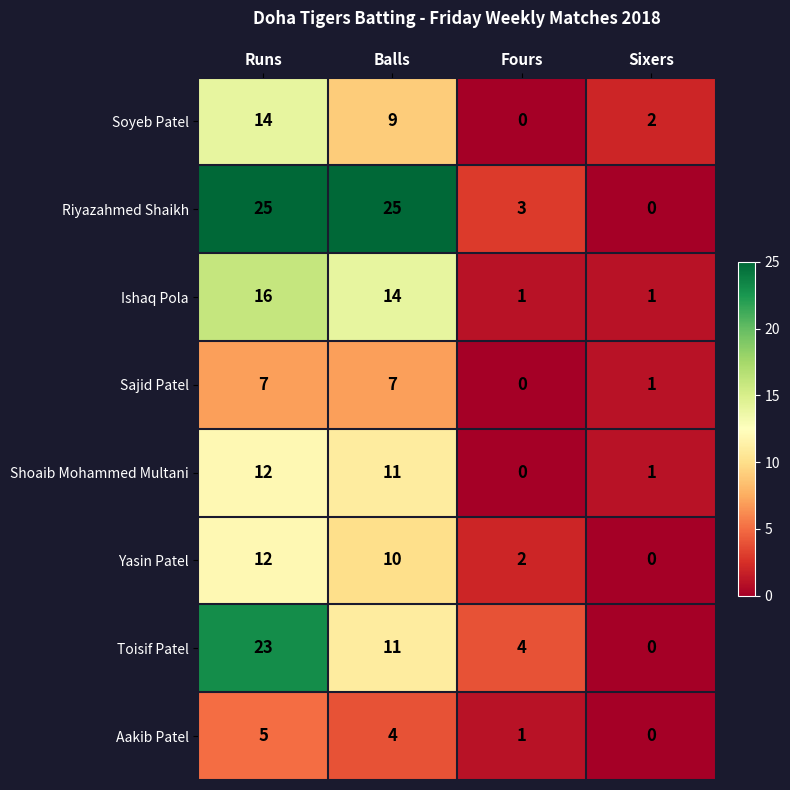

What is the highest value of the Toisif Patel series?

23